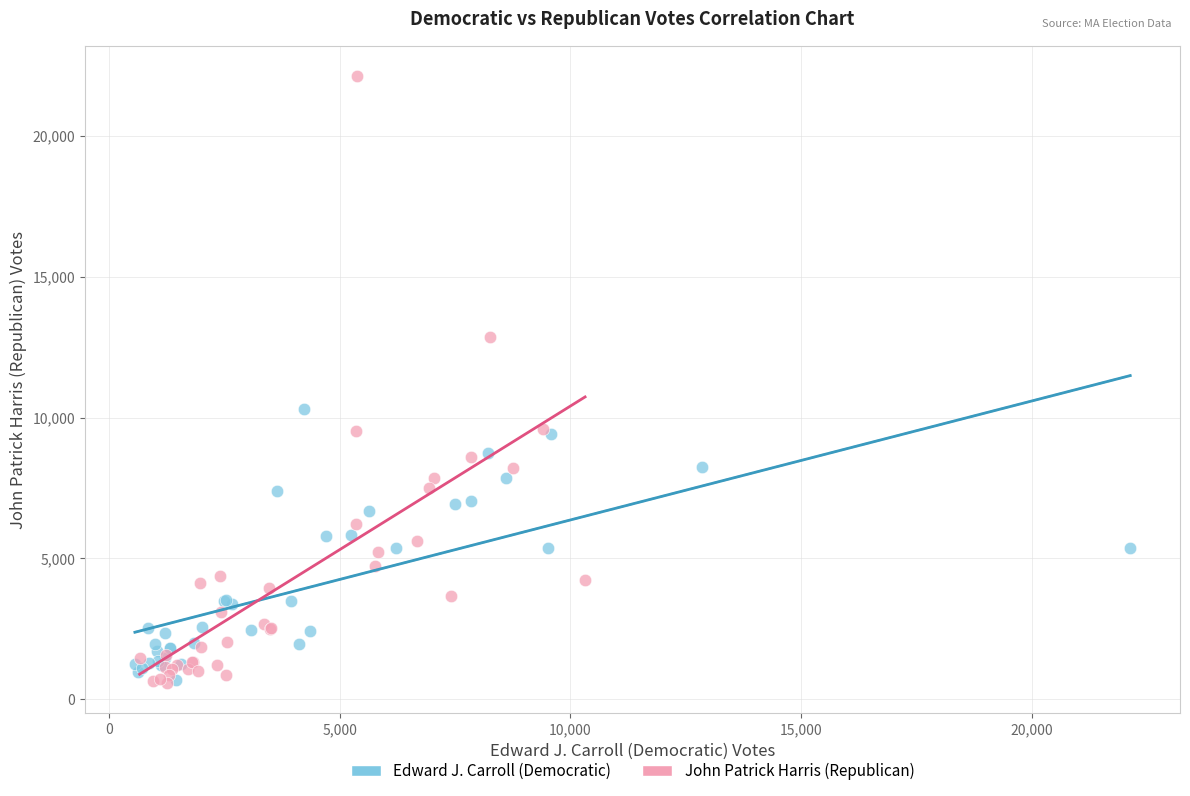

Which series reaches the maximum Y coordinate?

John Patrick Harris (Republican)